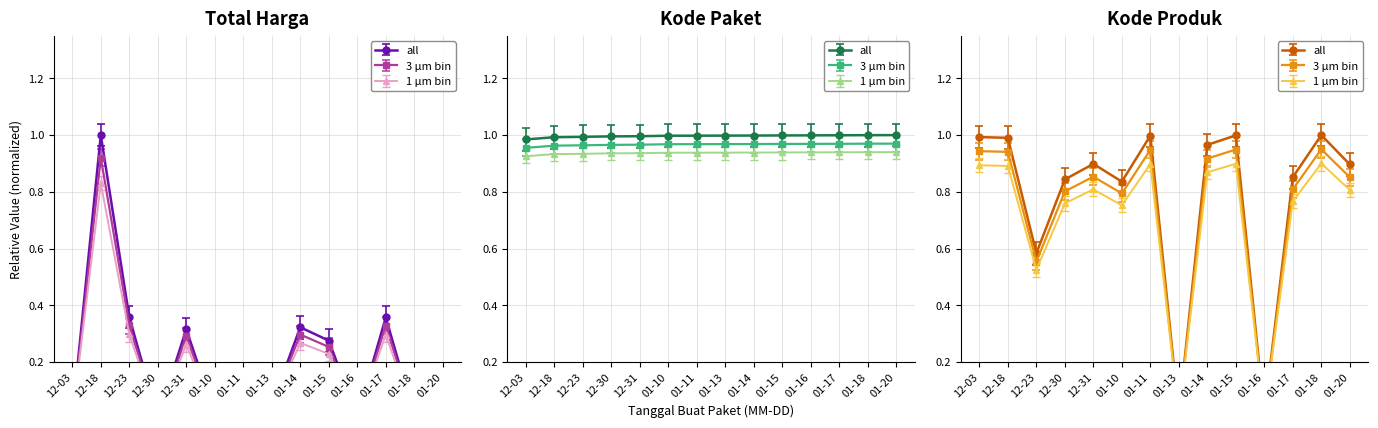

List the labels in order of Kode Paket value, largest first.

01-20, 01-18, 01-17, 01-16, 01-15, 01-14, 01-13, 01-11, 01-10, 12-31, 12-30, 12-23, 12-18, 12-03